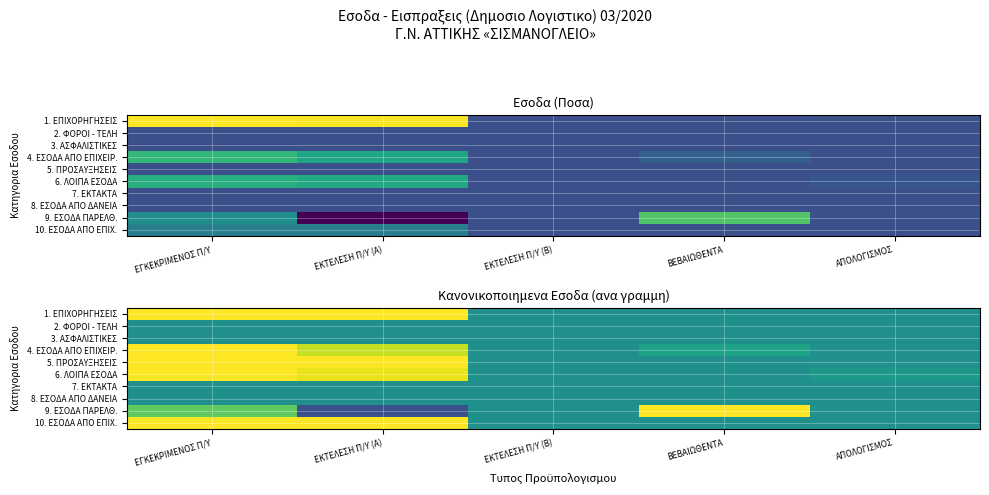

Between ΕΚΤΕΛΕΣΗ Π/Υ (Β) and ΒΕΒΑΙΩΘΕΝΤΑ, which series saw the biggest shift?

9. ΕΣΟΔΑ ΠΑΡΕΛΘ.